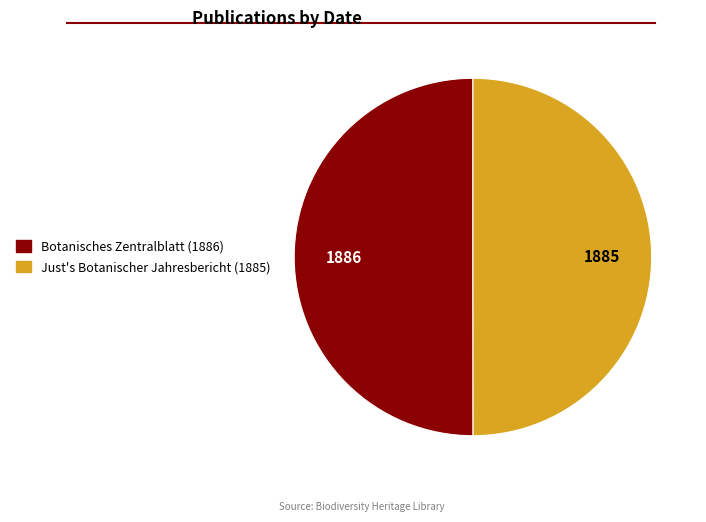

Do Just's Botanischer Jahresbericht (1885) and Botanisches Zentralblatt (1886) together represent more than half of the pie?

Yes